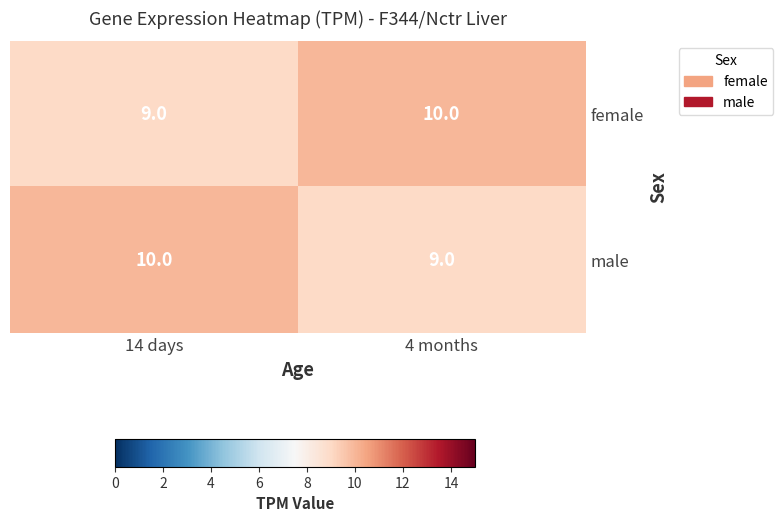

What is the total value across all series at 14 days?

19